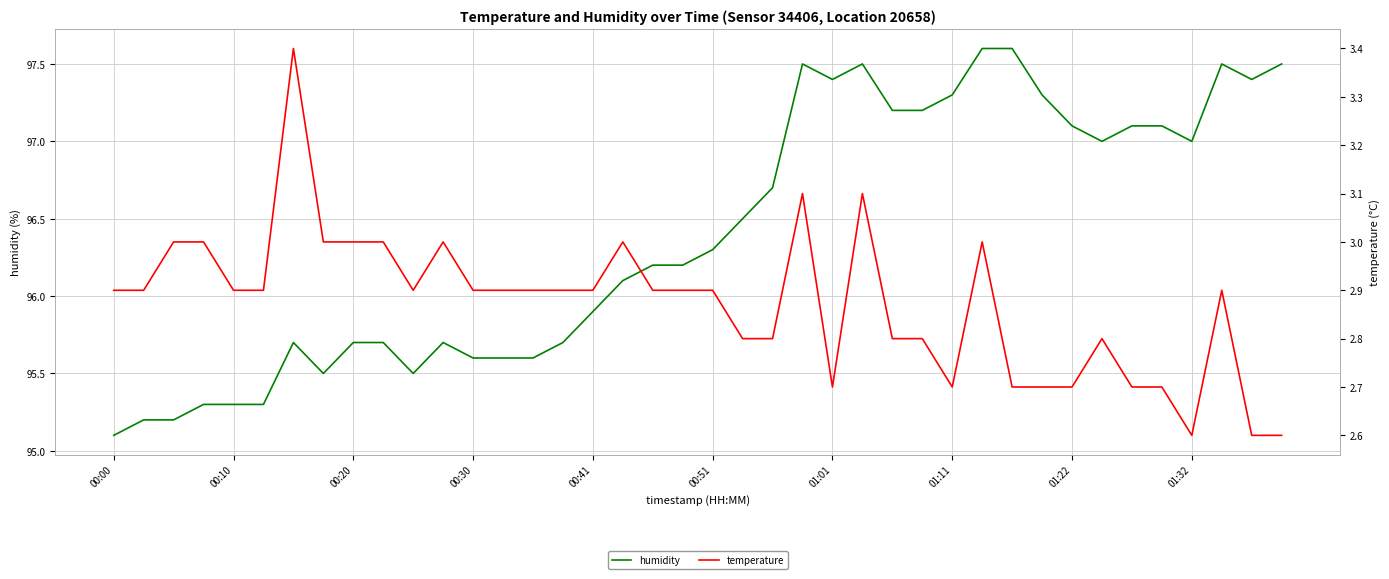

How many lines are shown in the chart?

2